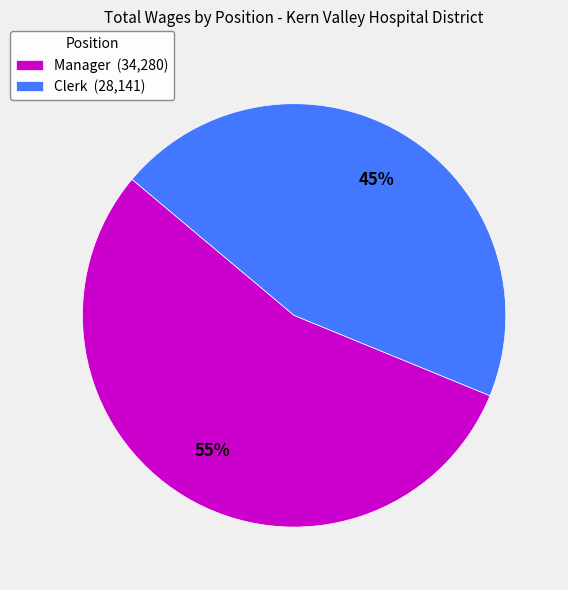

What is the smallest slice in the pie chart?

Clerk